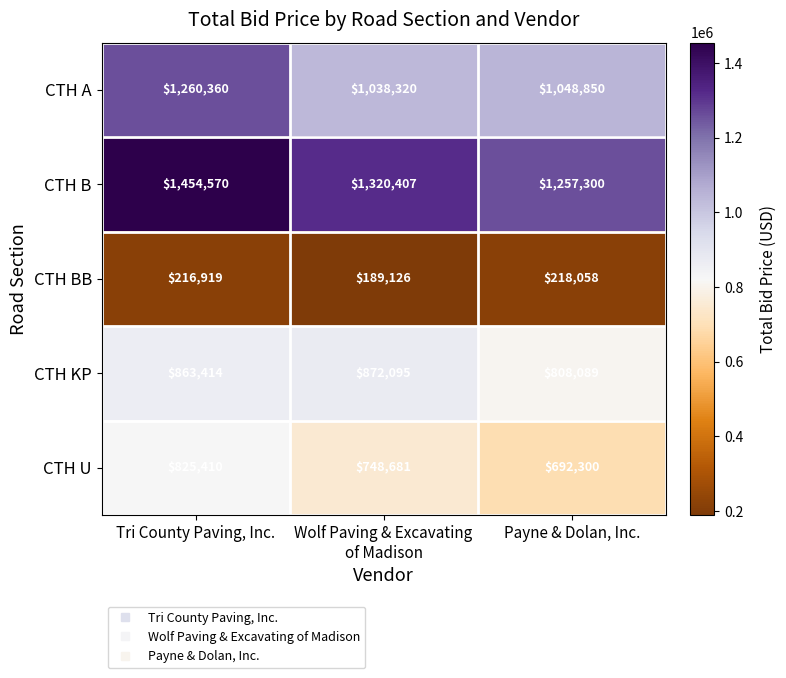

What is the difference between the highest and lowest values at Tri County Paving, Inc.?

1237651